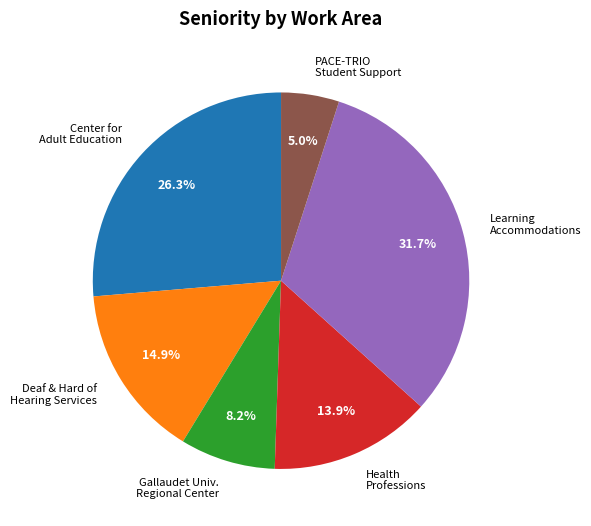

Rank the categories by value from lowest to highest.

PACE-TRIO Student Support Services, Gallaudet University Regional Center, Health Professions, Deaf & Hard of Hearing Services, Center for Adult Education, Learning Accommodations